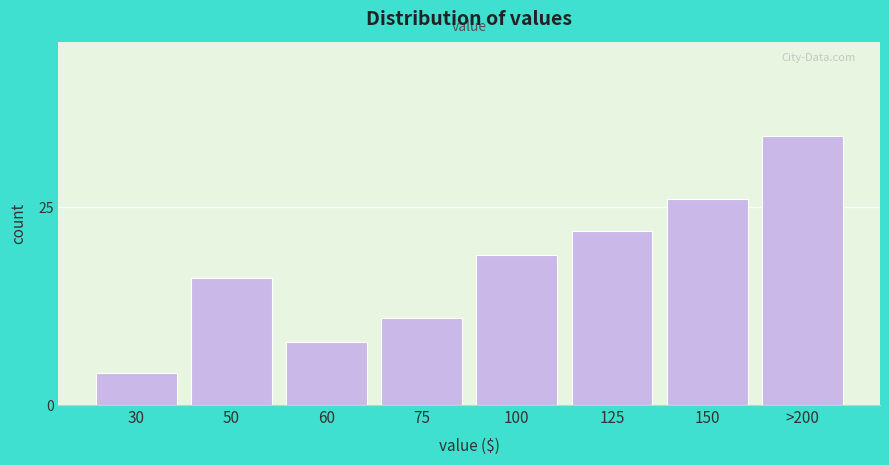

Reading right to left, list all the values displayed in this chart.

>200=34	150=26	125=22	100=19	75=11	60=8	50=16	30=4